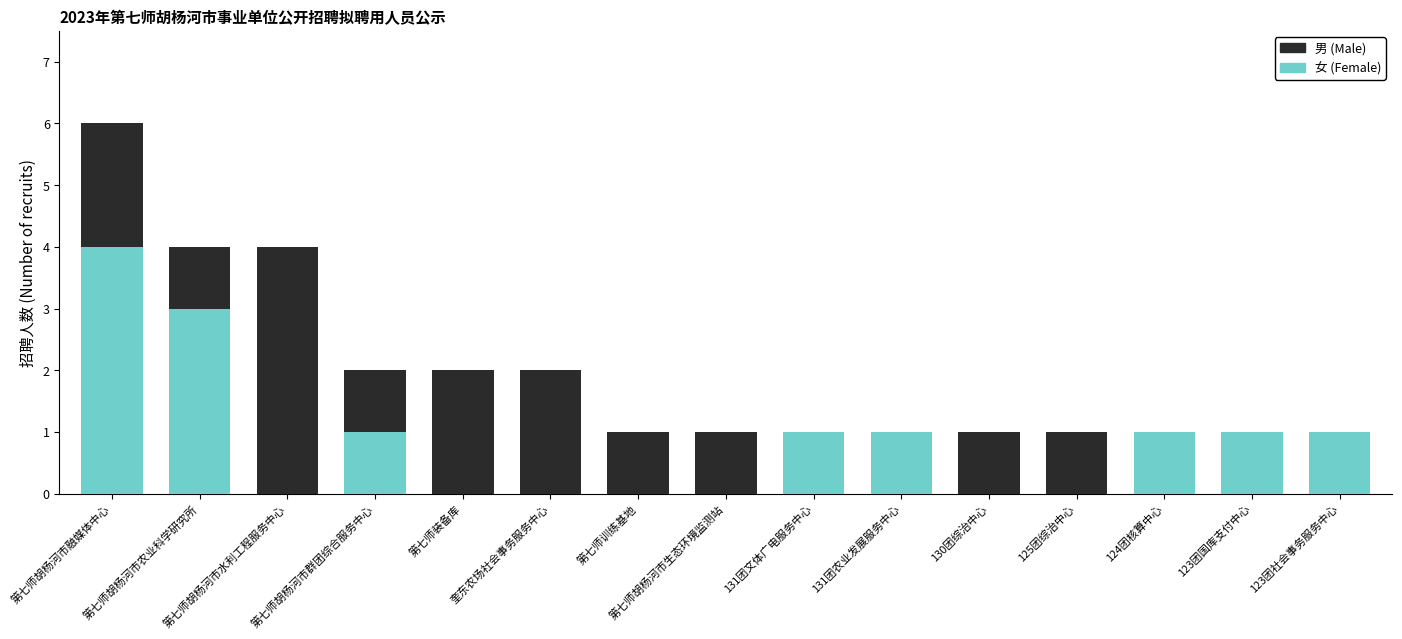

What is the maximum value for 女 (Female)?

4